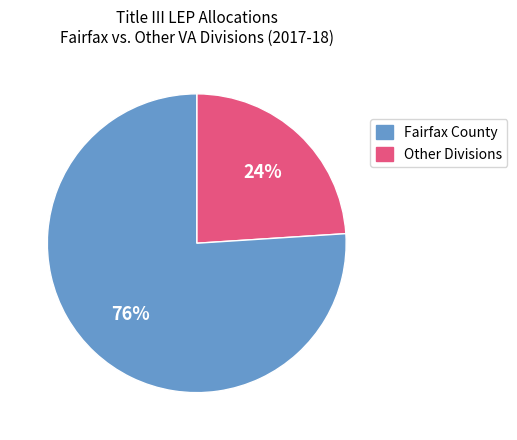

Is there a majority slice in this chart?

Yes